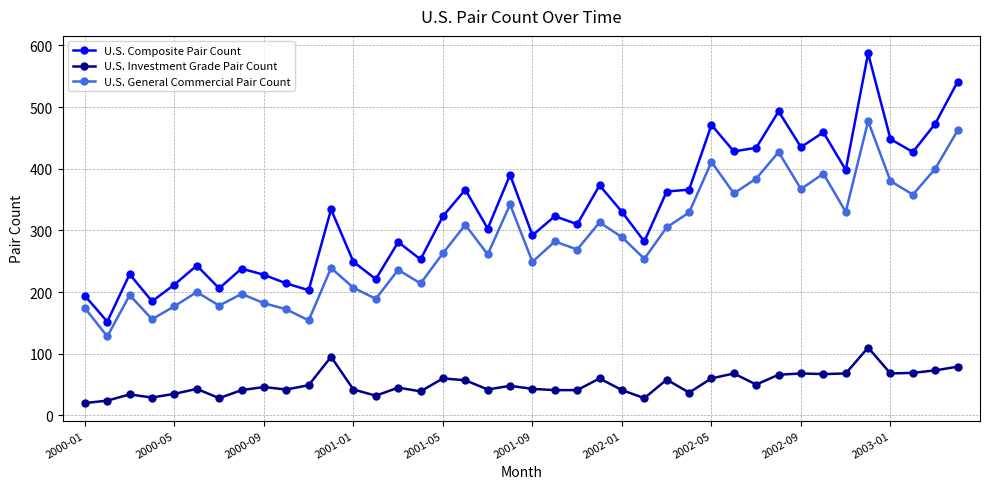

What is the sum of all U.S. Composite Pair Count values?

13257